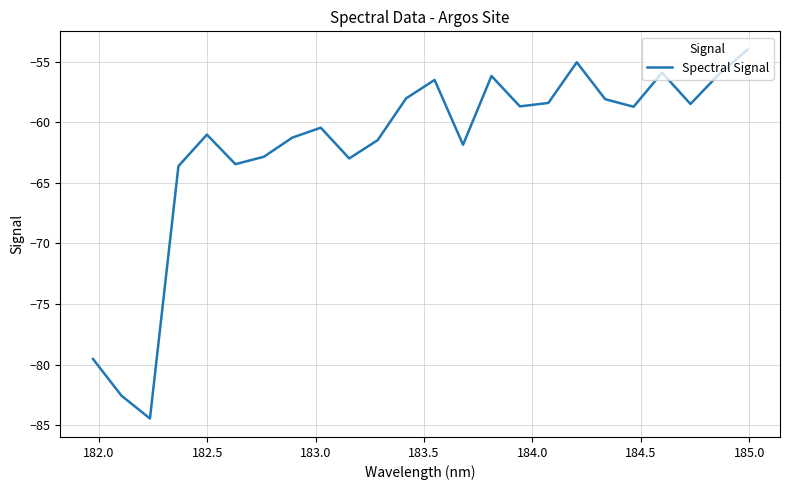

What is the maximum value shown in the chart?

-54.0